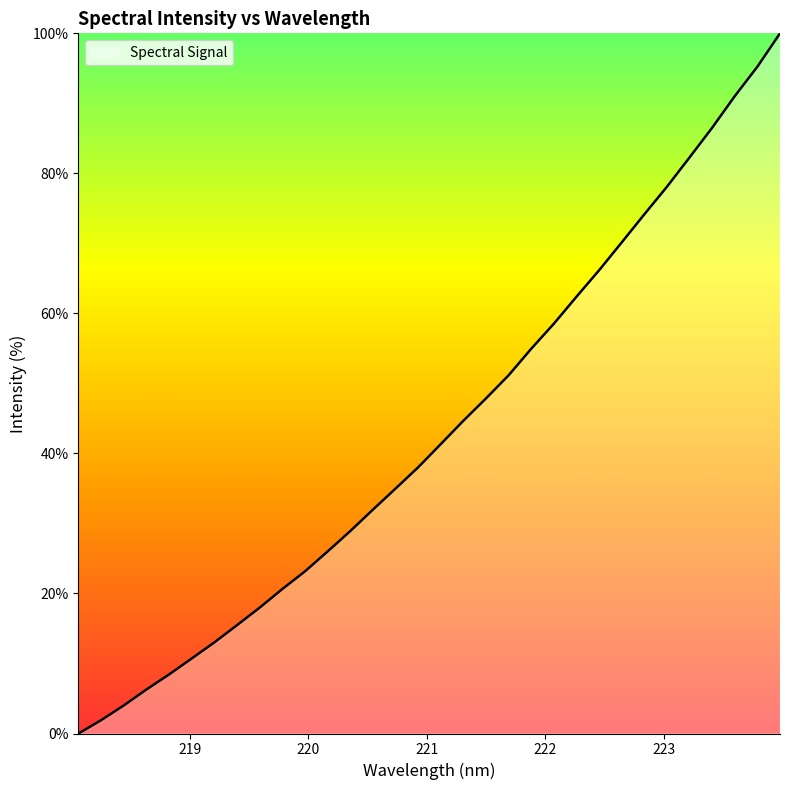

What is the maximum value shown in the chart?

100.0